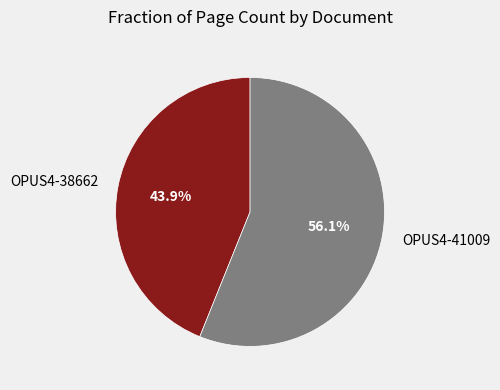

How many slices are in this pie chart?

2